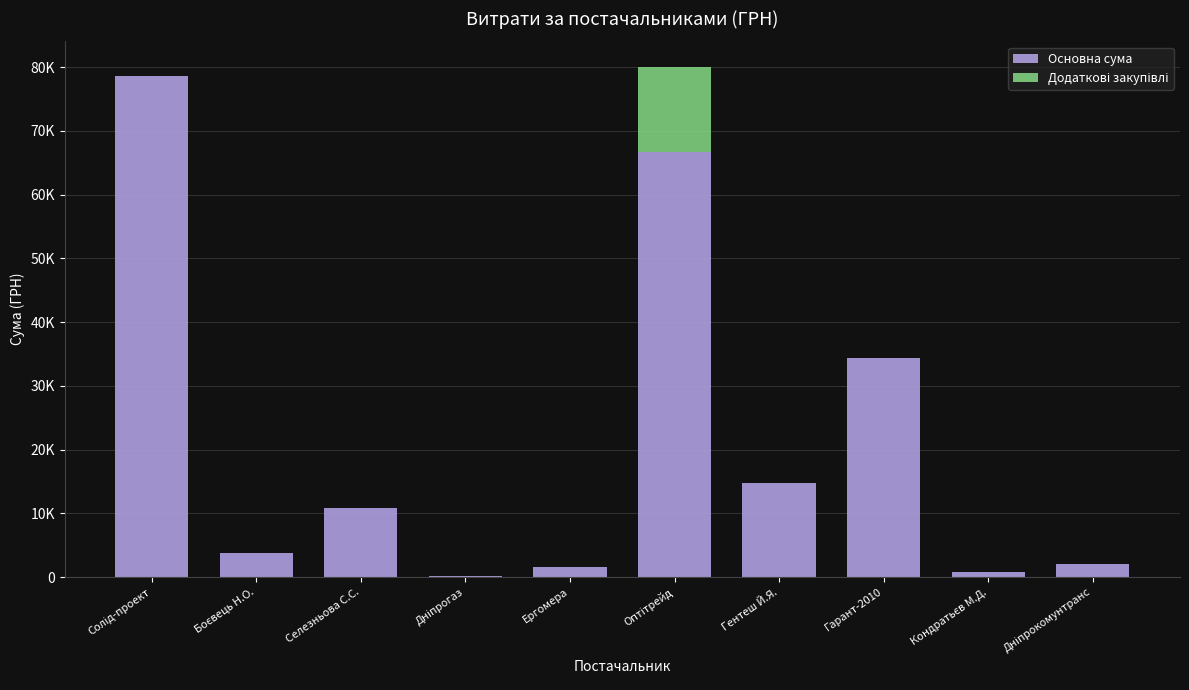

Are the bars grouped side by side (vs. stacked)?

No